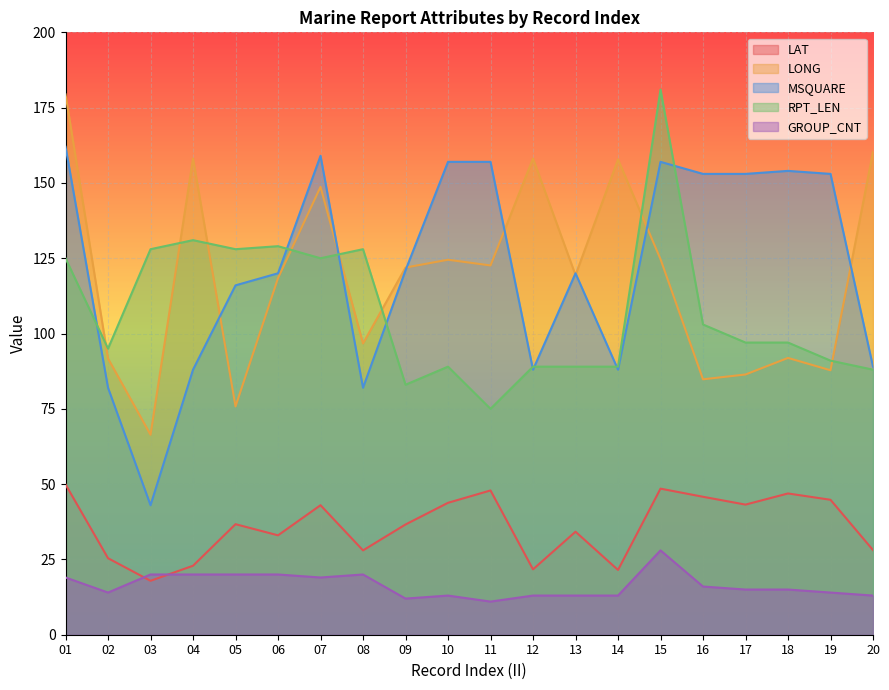

Read the RPT_LEN value at 18.

97.0